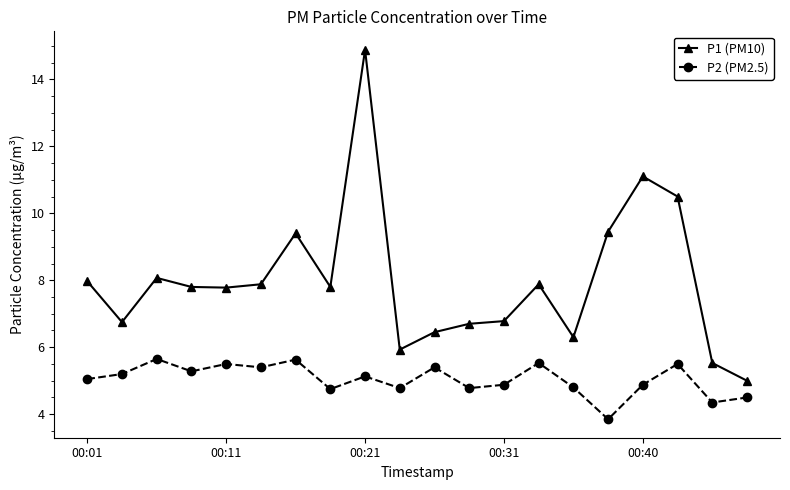

List the series in order of their peak value, lowest first.

P2 (PM2.5), P1 (PM10)